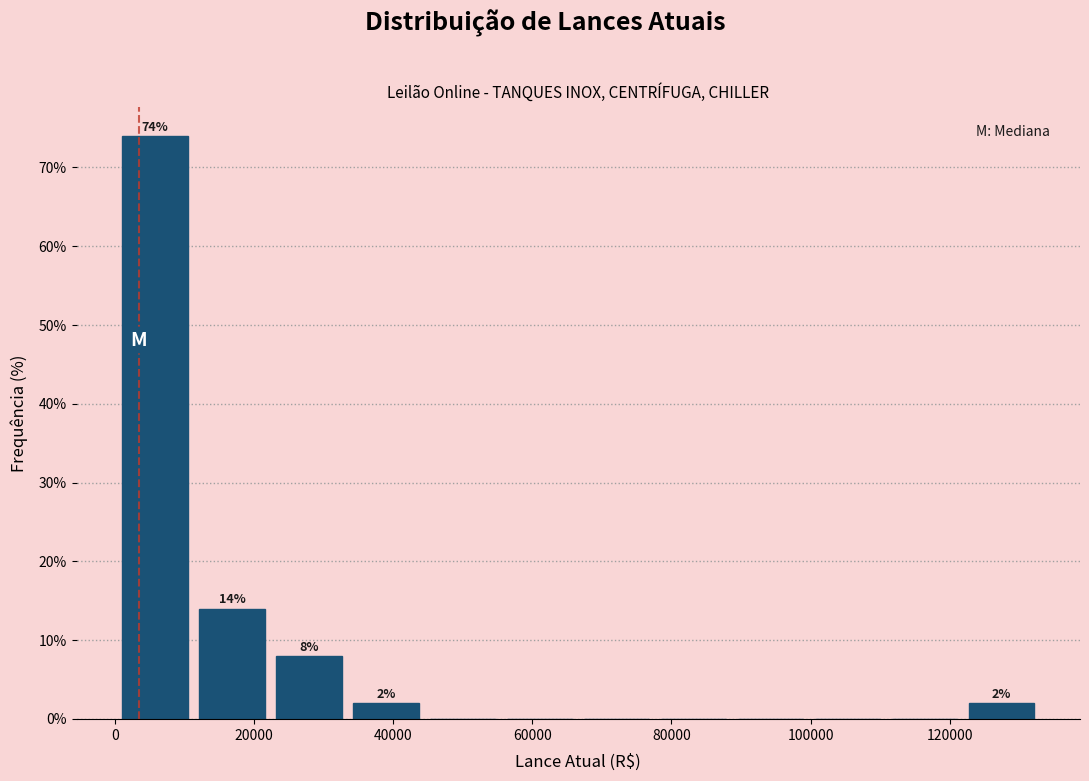

Over which range of the x-axis is the bar tallest?

0 to 12000